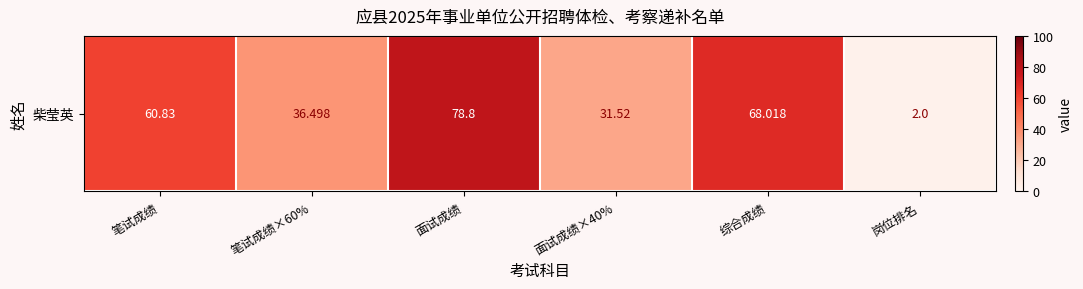

What is the minimum value shown in the chart?

2.0